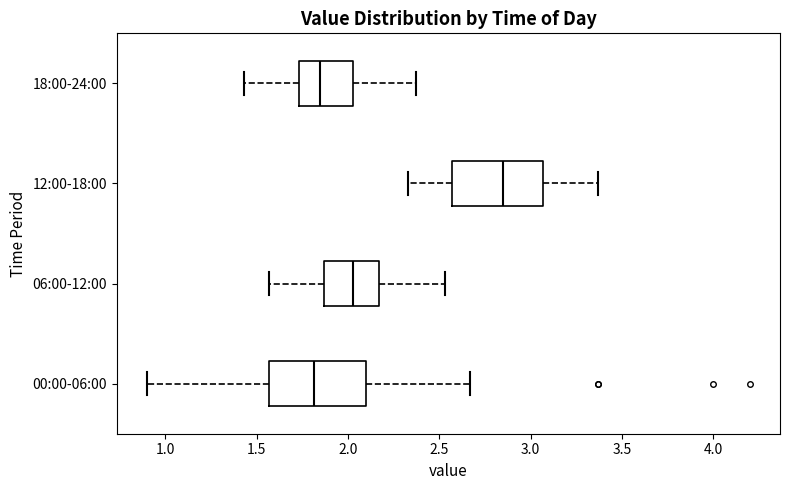

Where is the left edge of the box for 12:00-18:00 on the x-axis? The values are not printed on the chart, so give them approximately, as read against the axis.

2.55